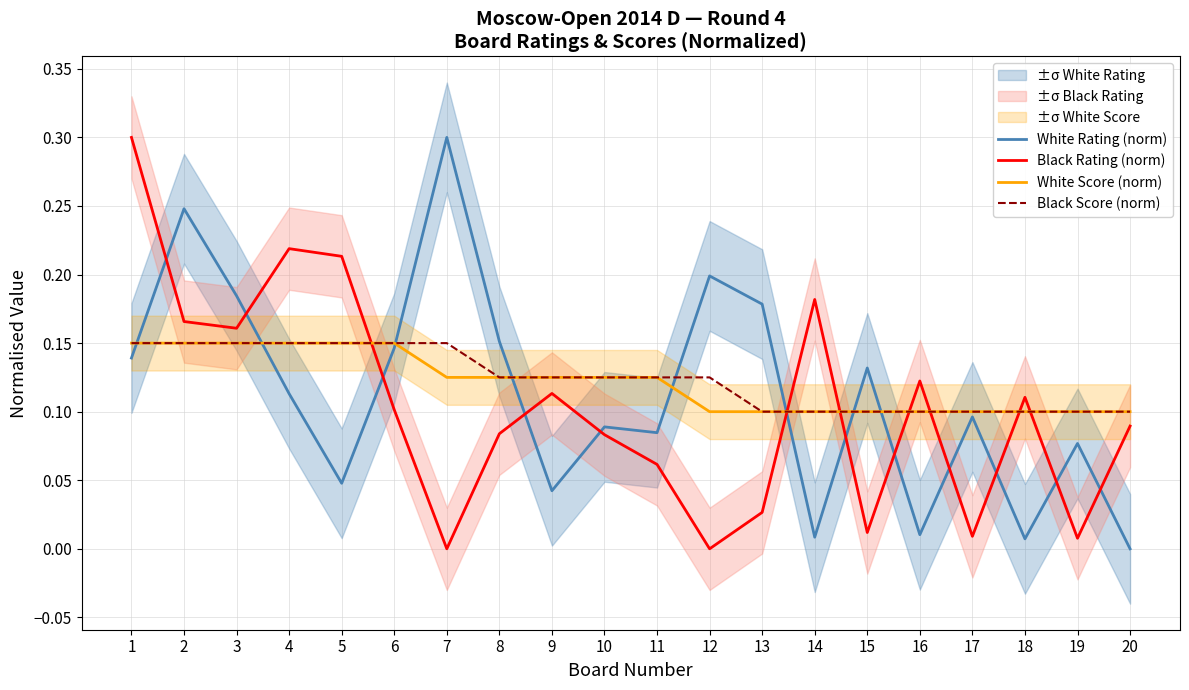

Is it true that Black Score (norm) equals 0.2 at 1?

False